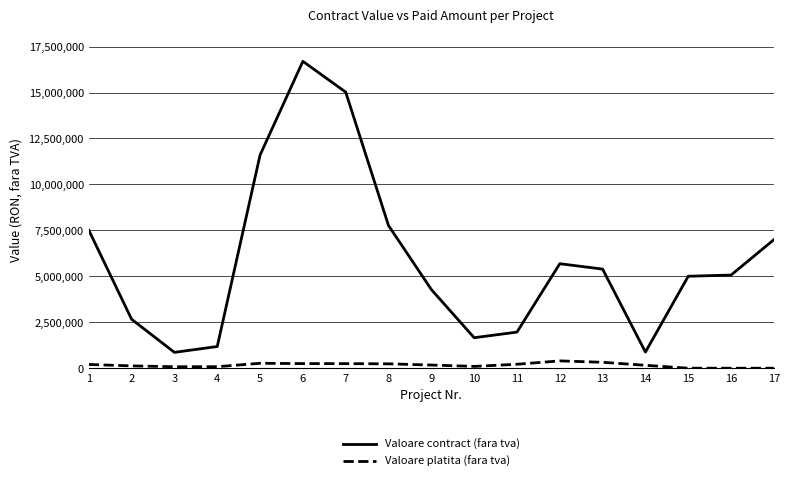

What is the difference between the highest and lowest values at 6?

16446351.5